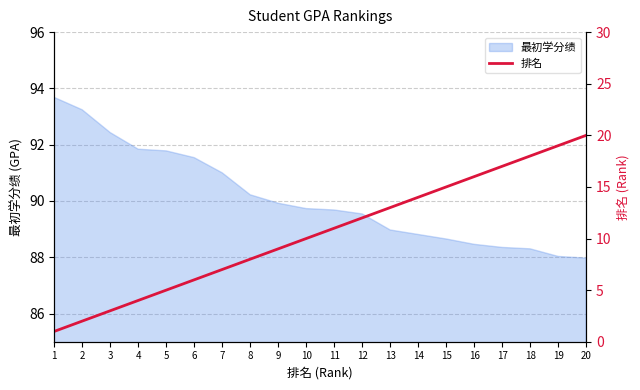

True or false: 最初学分绩 has a value of 89.9 at 9.

True